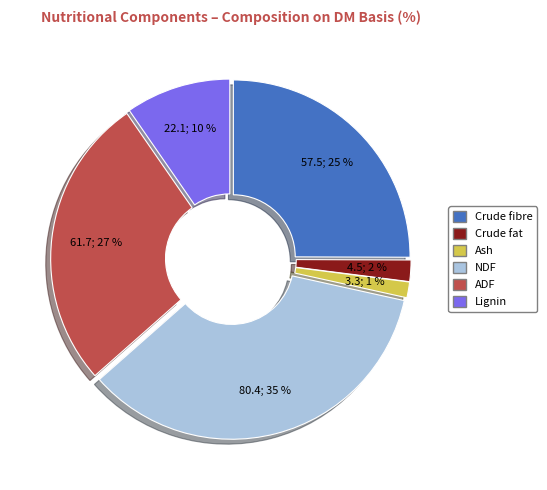

How many slices are in this pie chart?

6